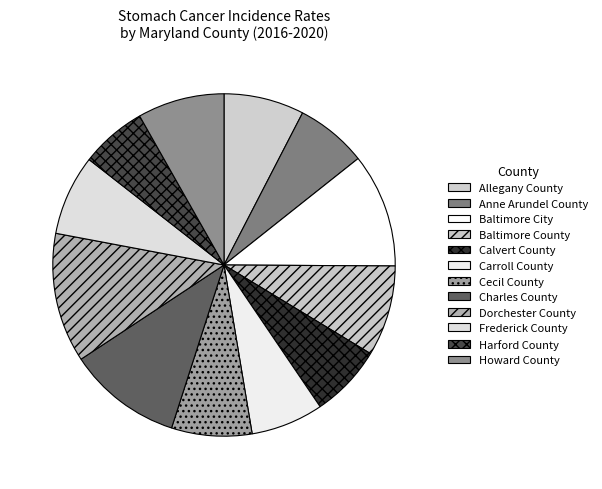

To the nearest percent, what is the difference between the largest and smallest slice percentages?

6%